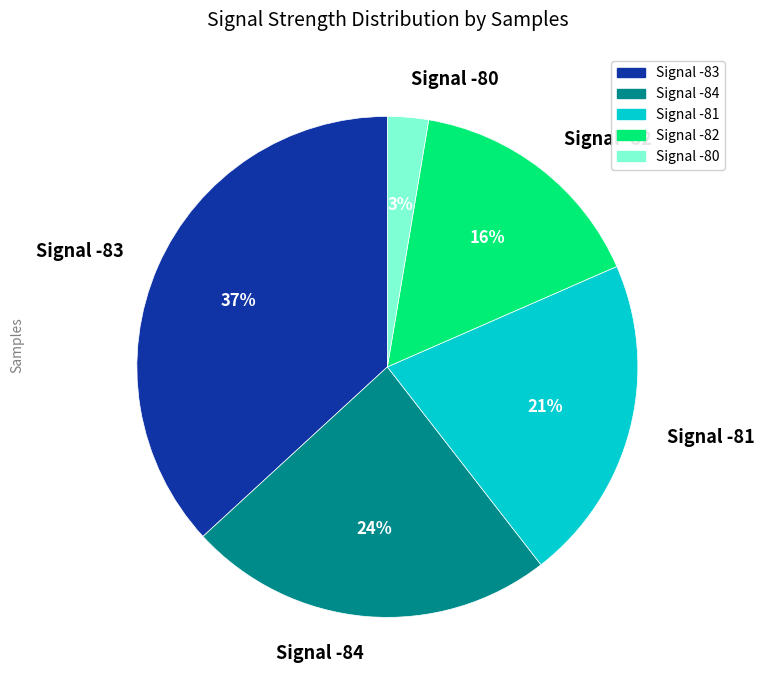

Is there a majority slice in this chart?

No